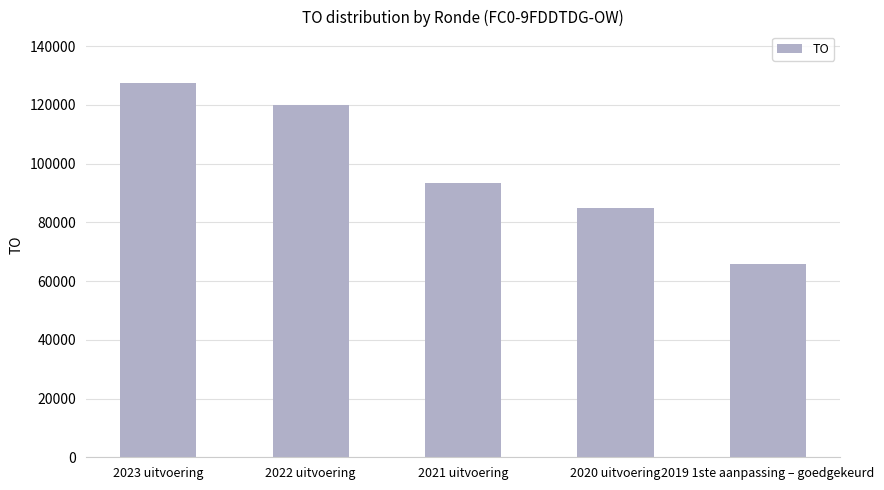

What is the maximum value shown in the chart?

127608